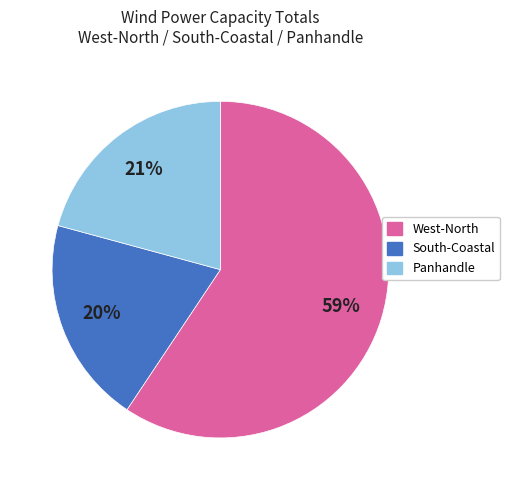

How many segments does this pie chart have?

3